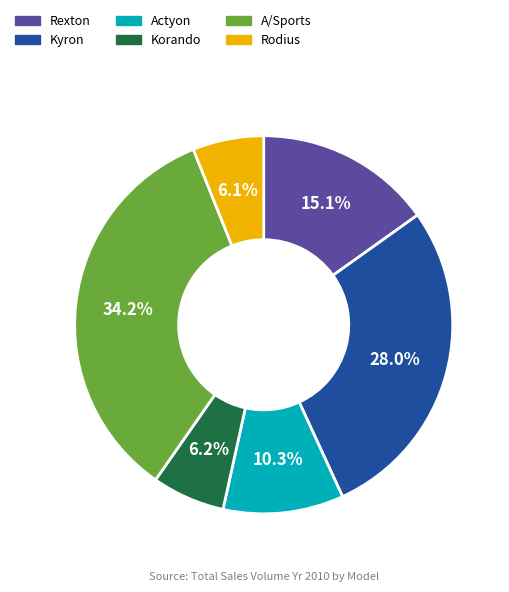

How many segments does this pie chart have?

6